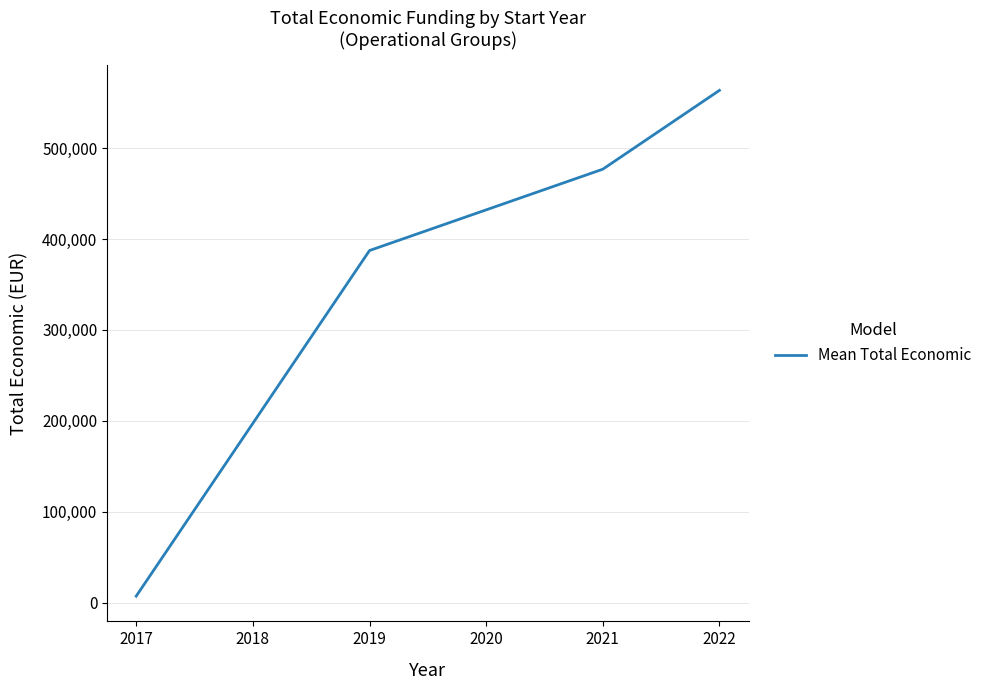

What is the difference between the maximum and minimum values?

556657.7